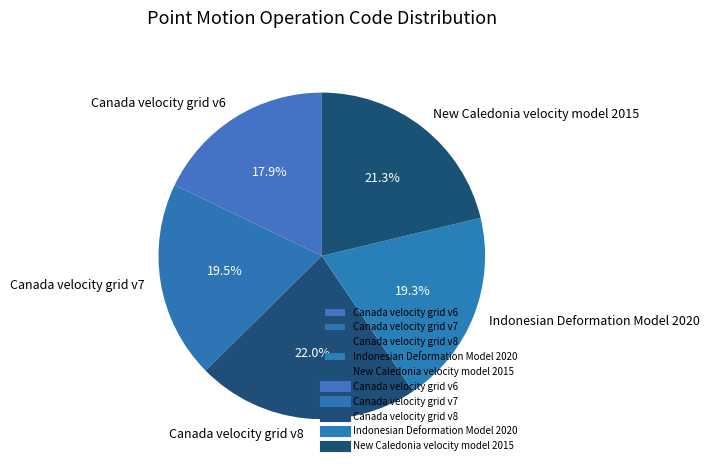

What is the smallest slice in the pie chart?

Canada velocity grid v6